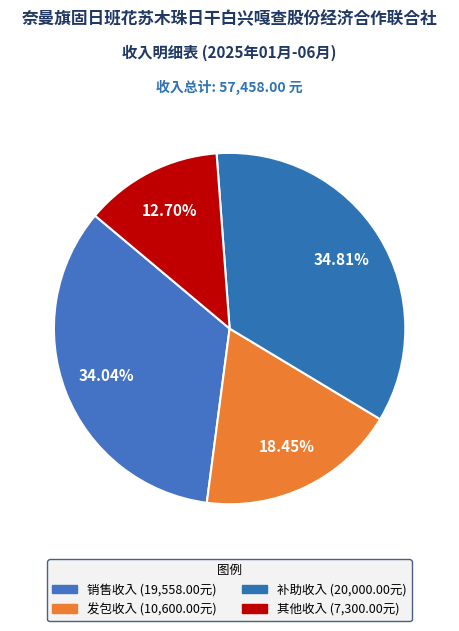

Count the number of slices in the pie.

4